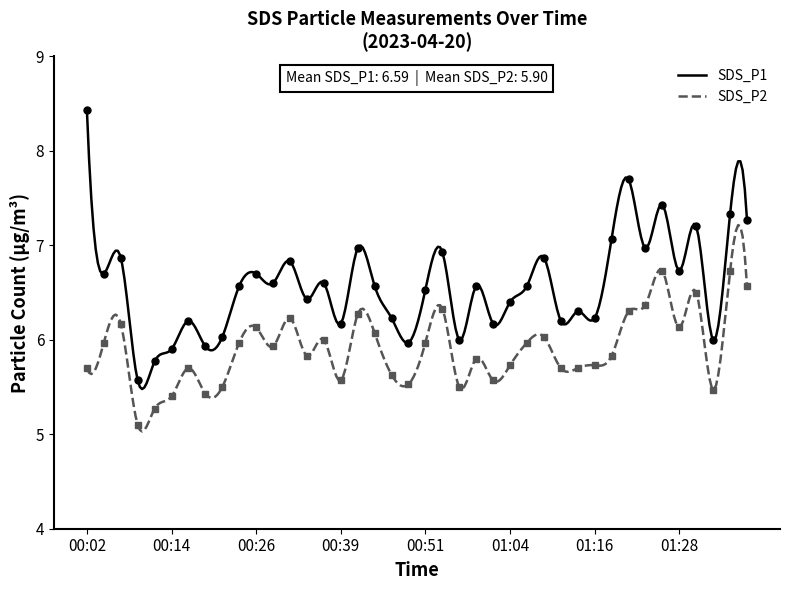

Which series has the largest total across all categories?

SDS_P1